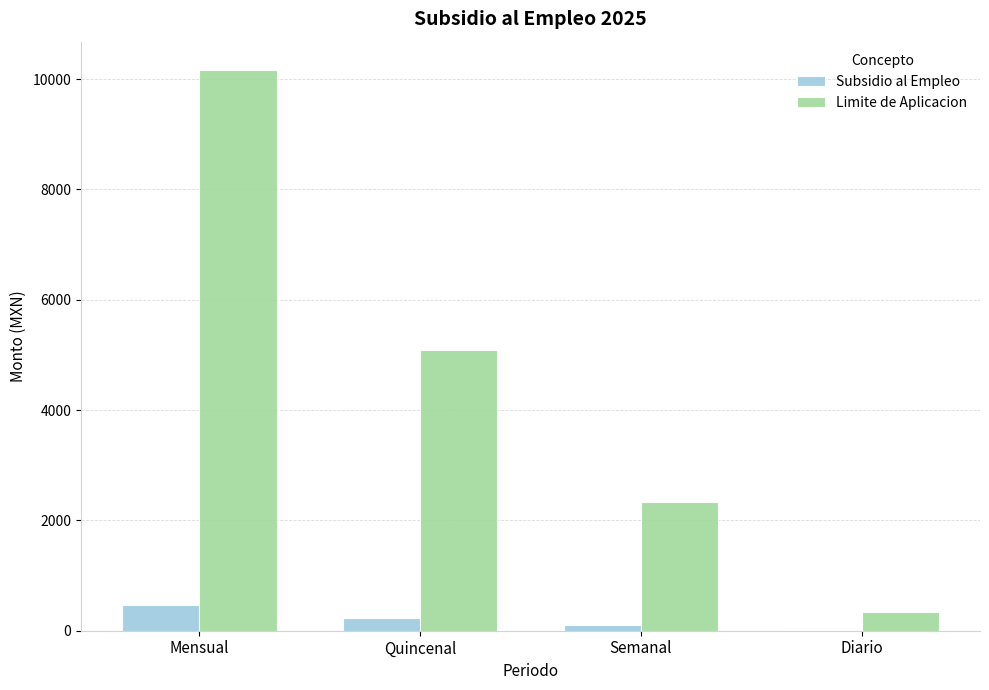

Is it true that Limite de Aplicacion equals 6919.4 at Quincenal?

False